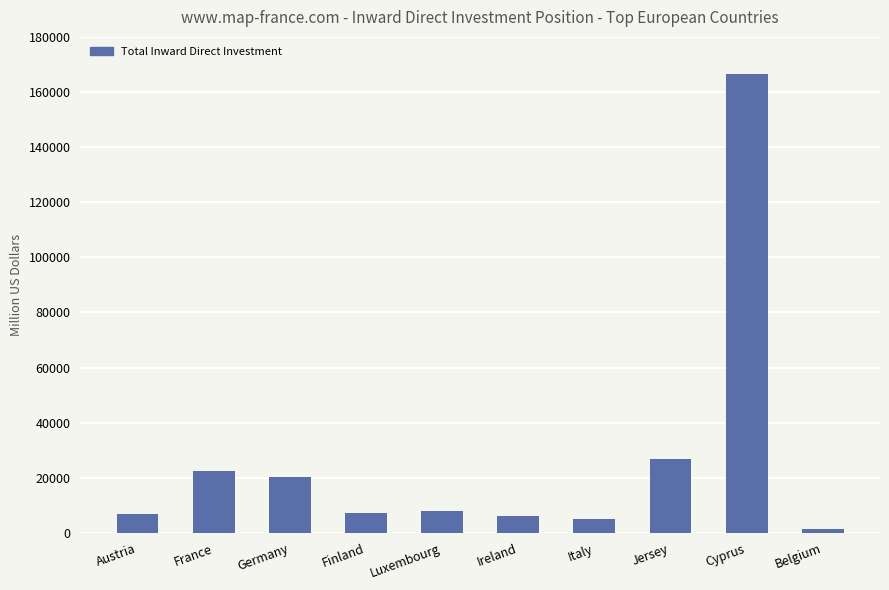

What is the label of the 8th bar from the left?

Jersey